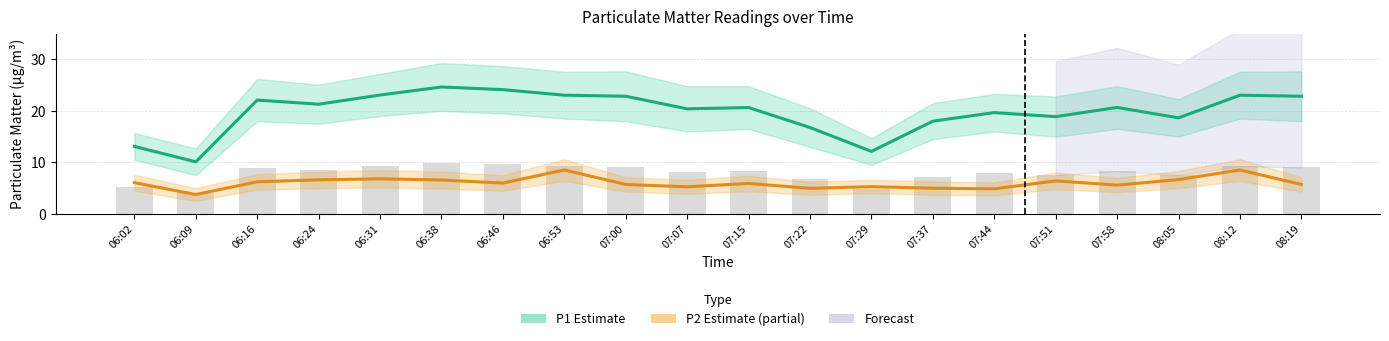

At how many categories does at least one series exceed 14?

17